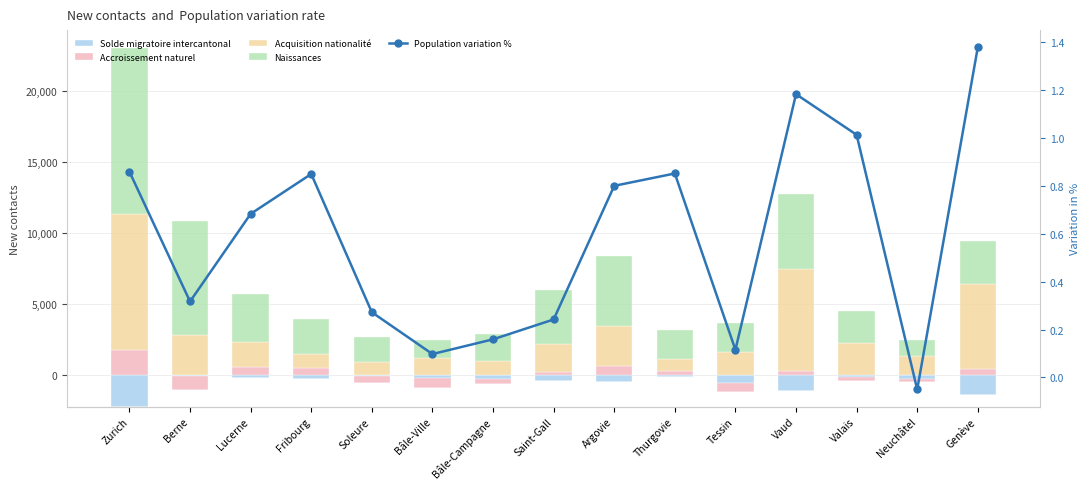

What is the sum of the Acquisition nationalité values at Berne and Thurgovie?

3678.0